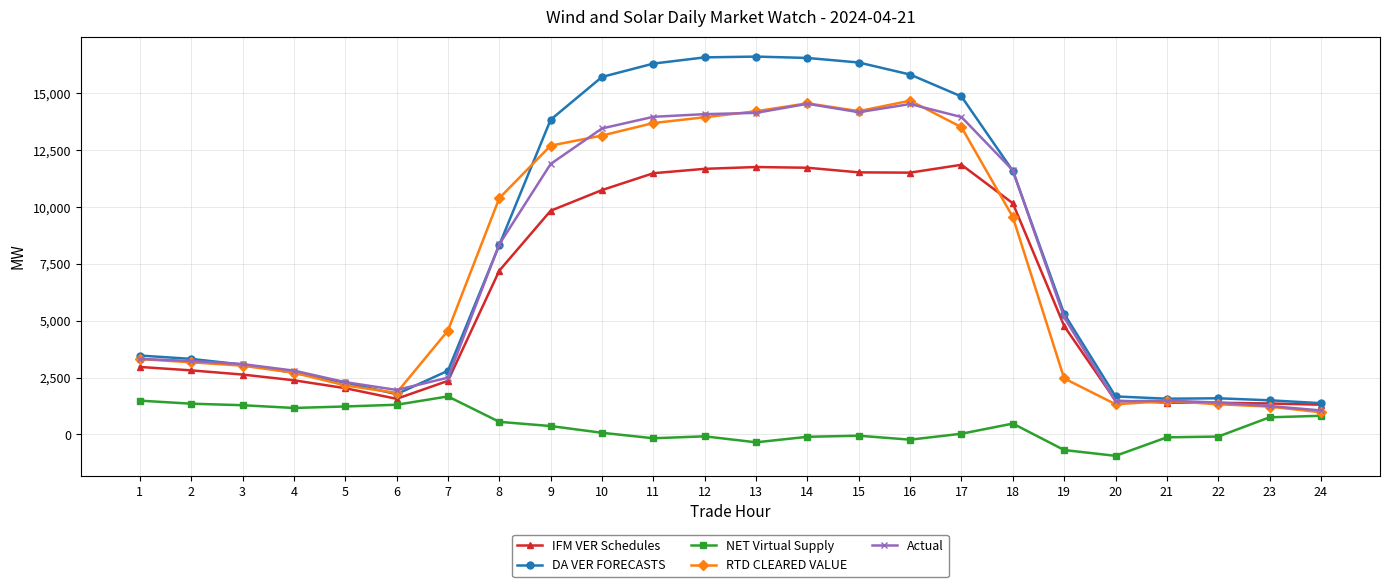

What value does the NET Virtual Supply series have at 3?

1285.2